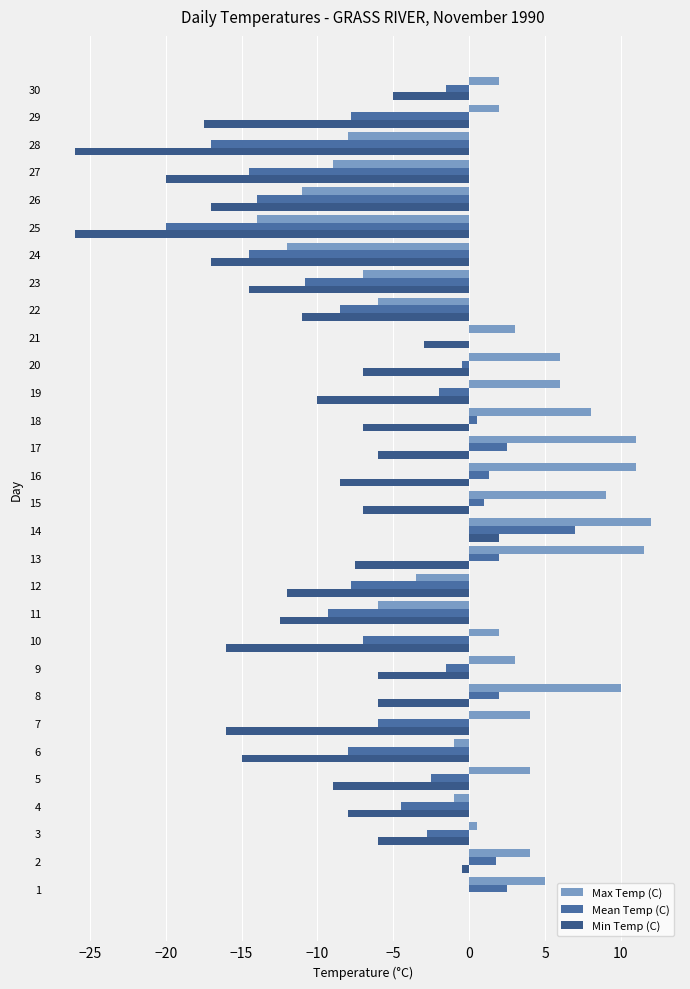

What is the spread (max minus min) of values at 18?

15.0